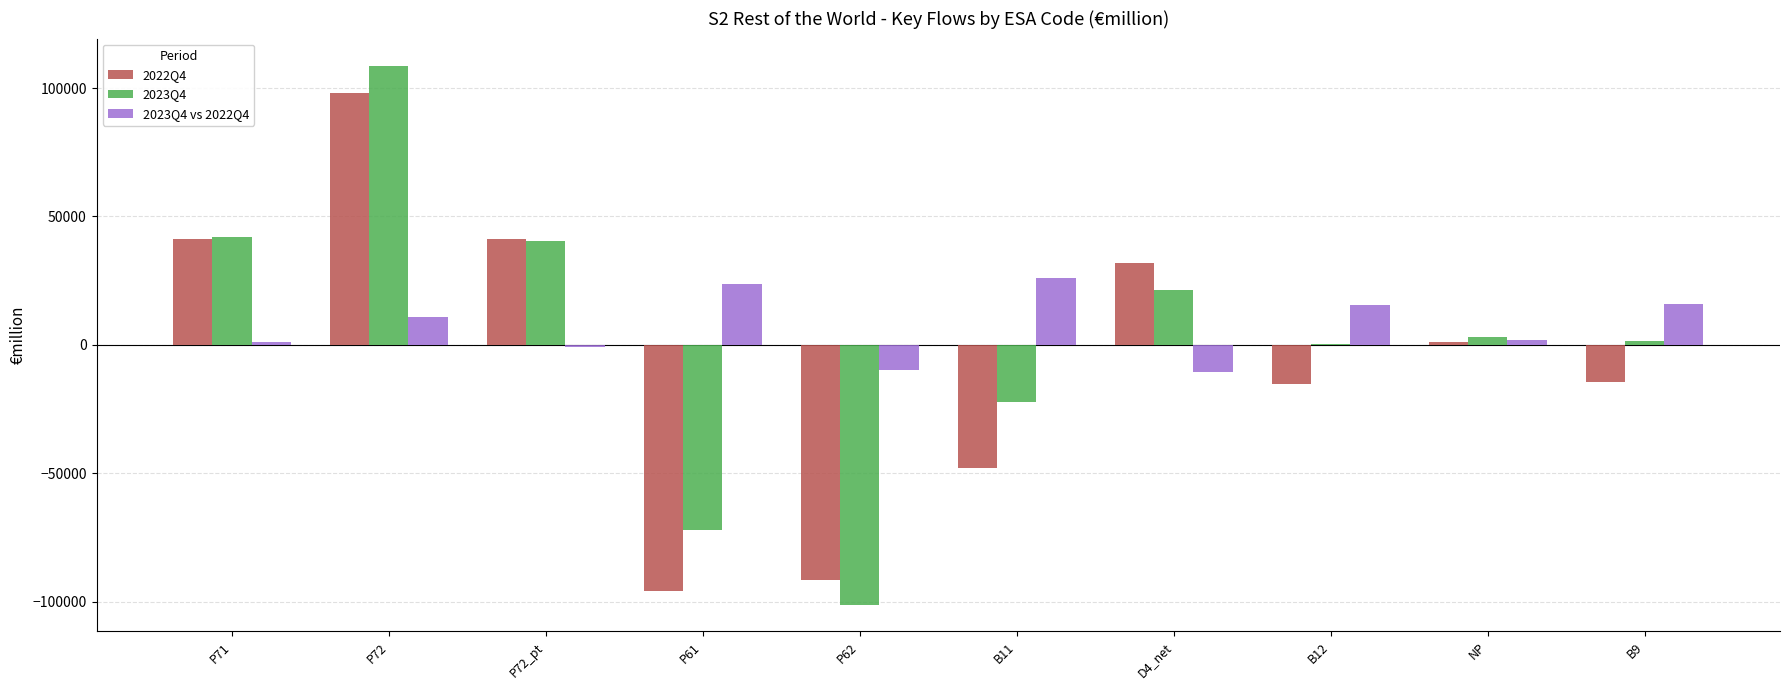

Is the value of 2022Q4 at B9 greater than the value of 2023Q4 vs 2022Q4 at B9?

No